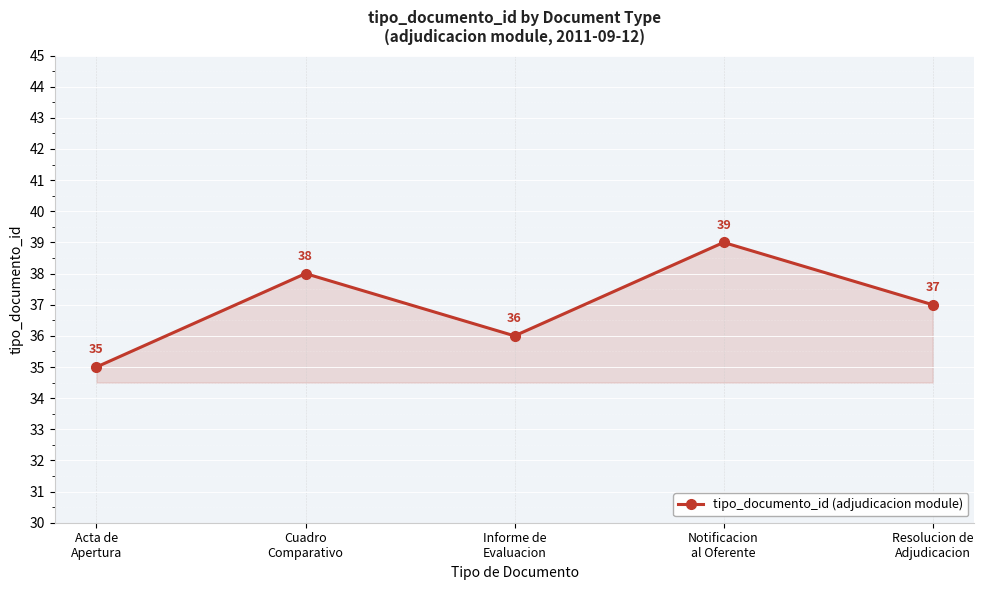

What is the smallest value displayed?

35